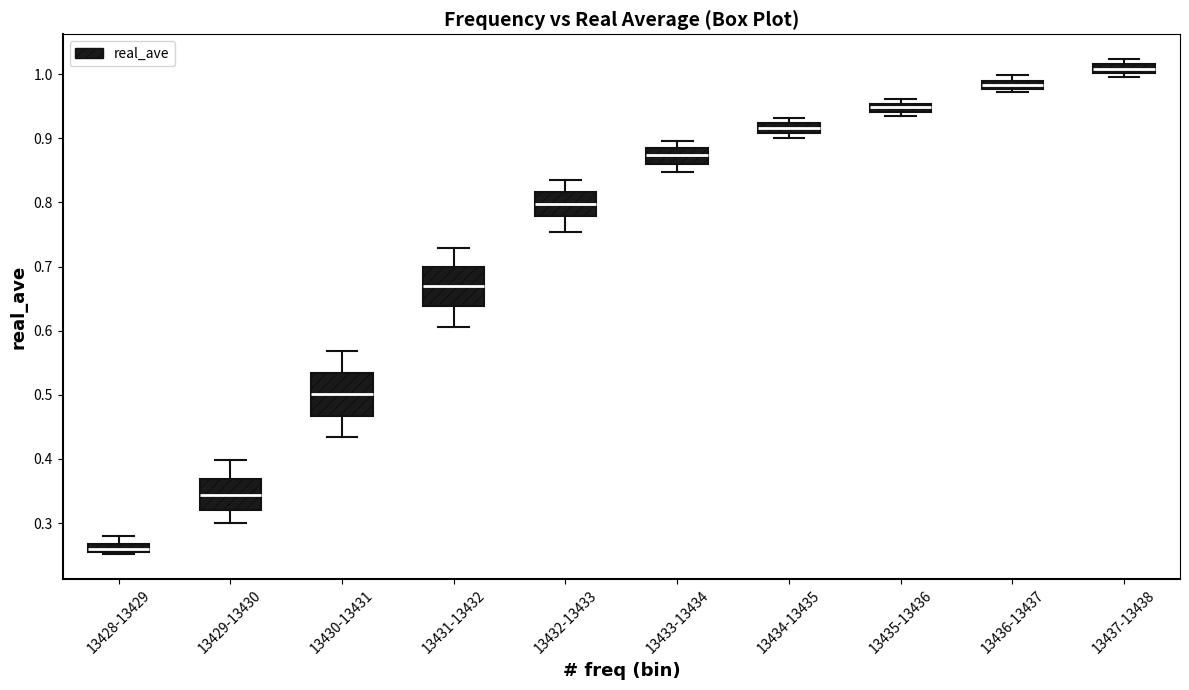

Which box has the highest median line?

13437-13438